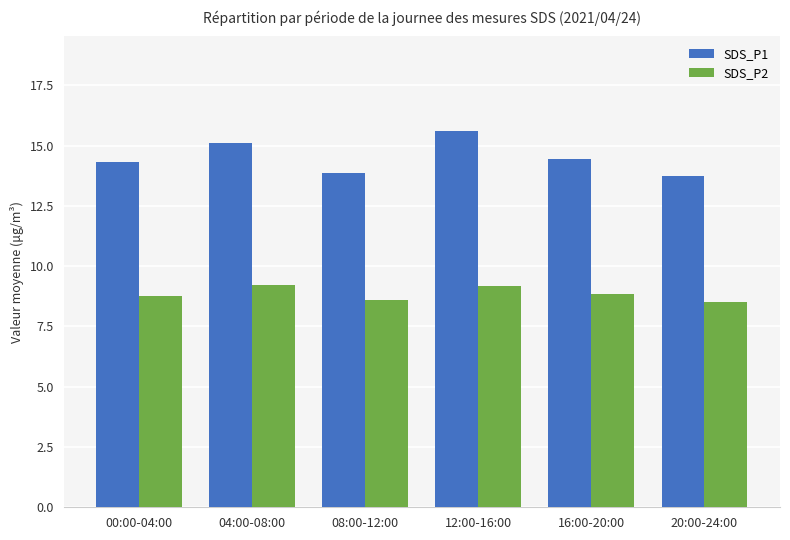

What is the lowest value of the SDS_P2 series?

8.5